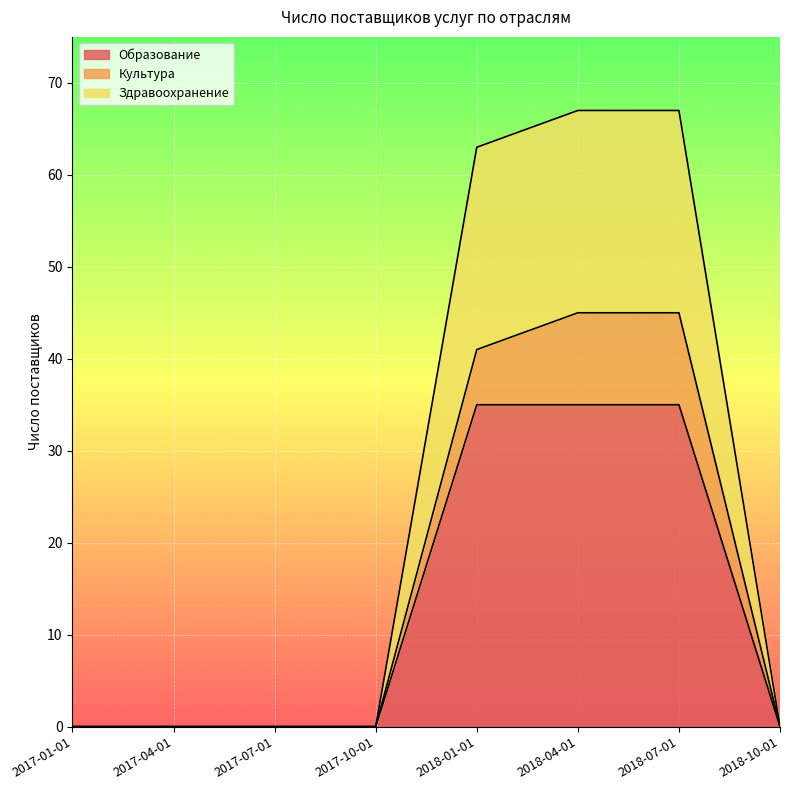

True or false: Здравоохранение has more than 2 interior local peaks.

False